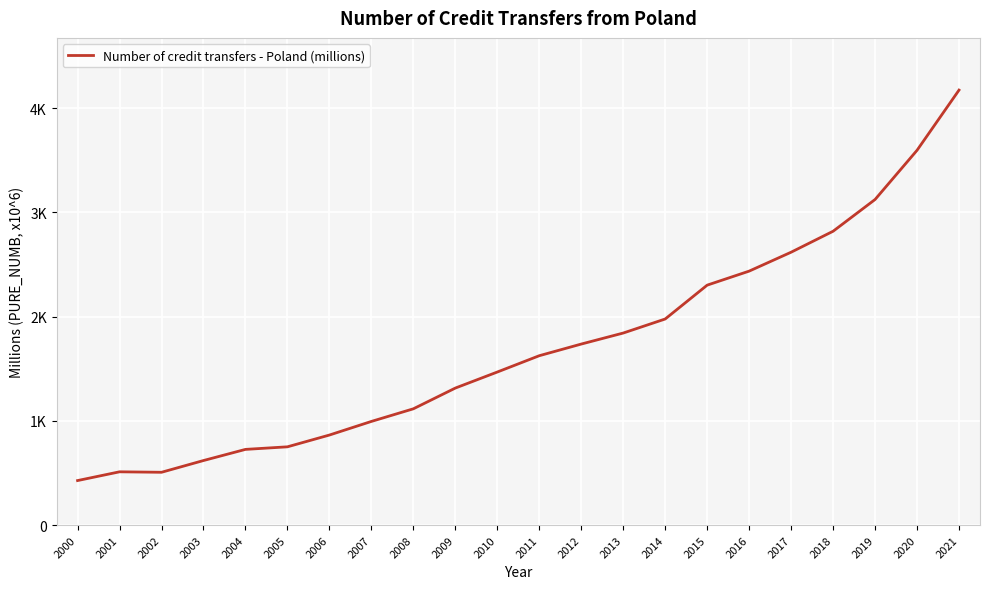

What is the smallest value displayed?

427.6